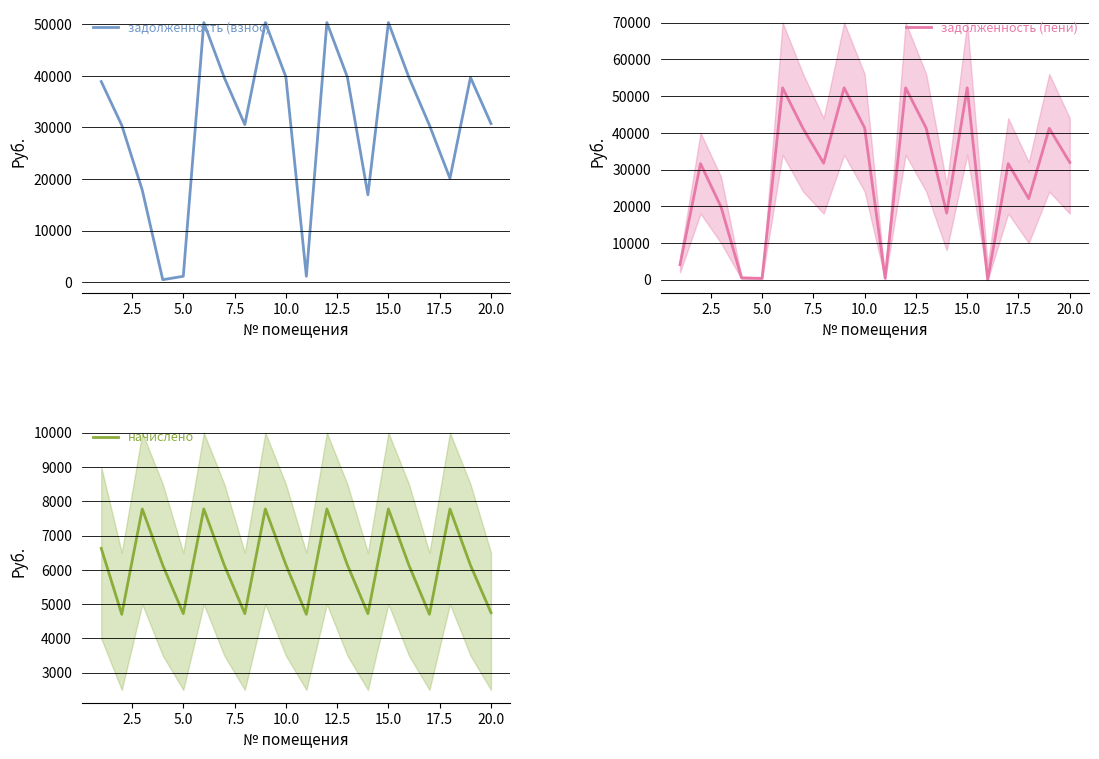

Which label corresponds to the largest value in the chart?

12.5